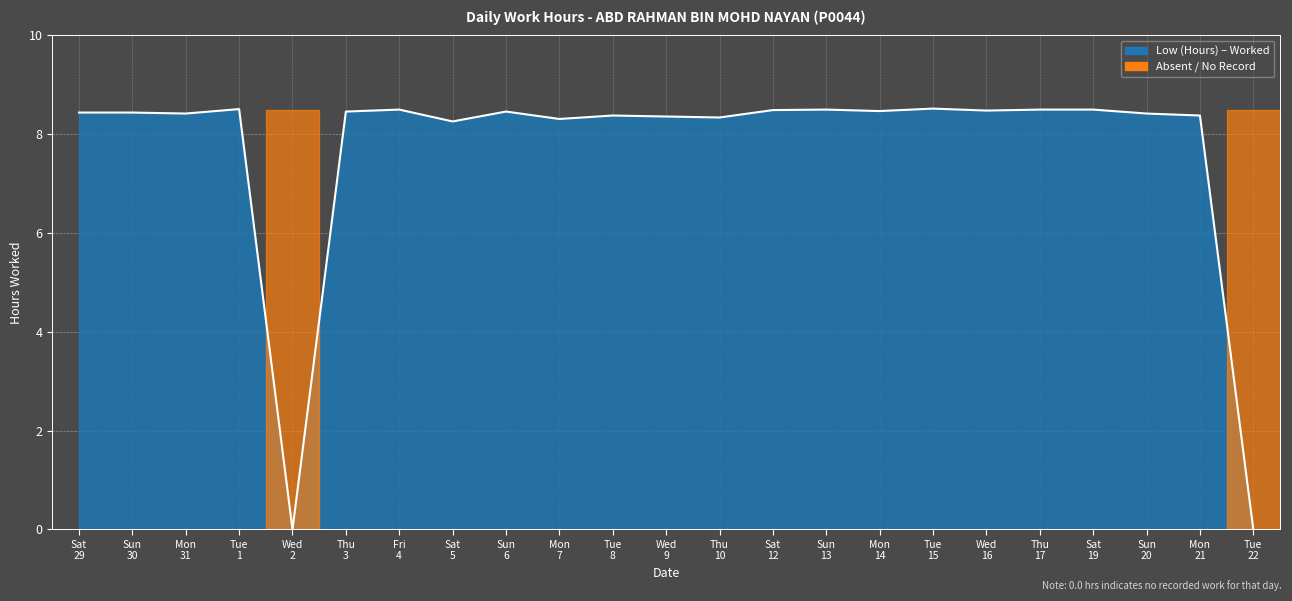

What is the difference between the maximum and minimum values?

8.5